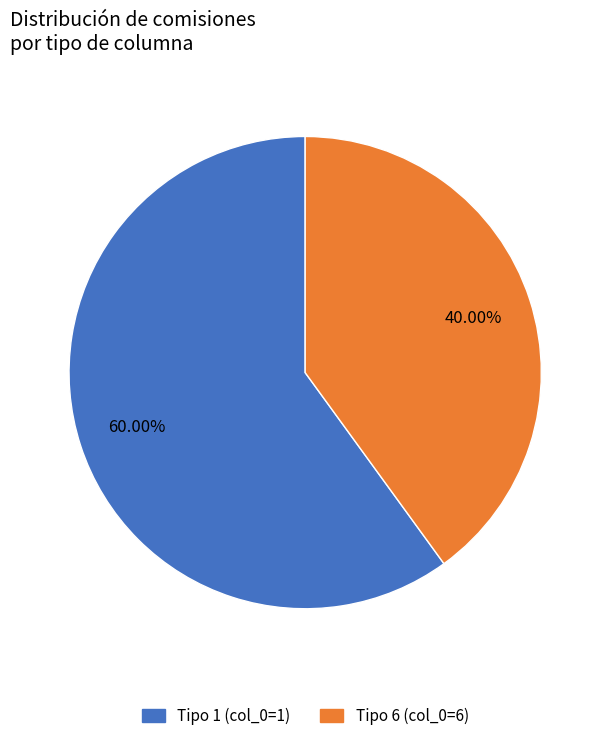

Is there a majority slice in this chart?

Yes